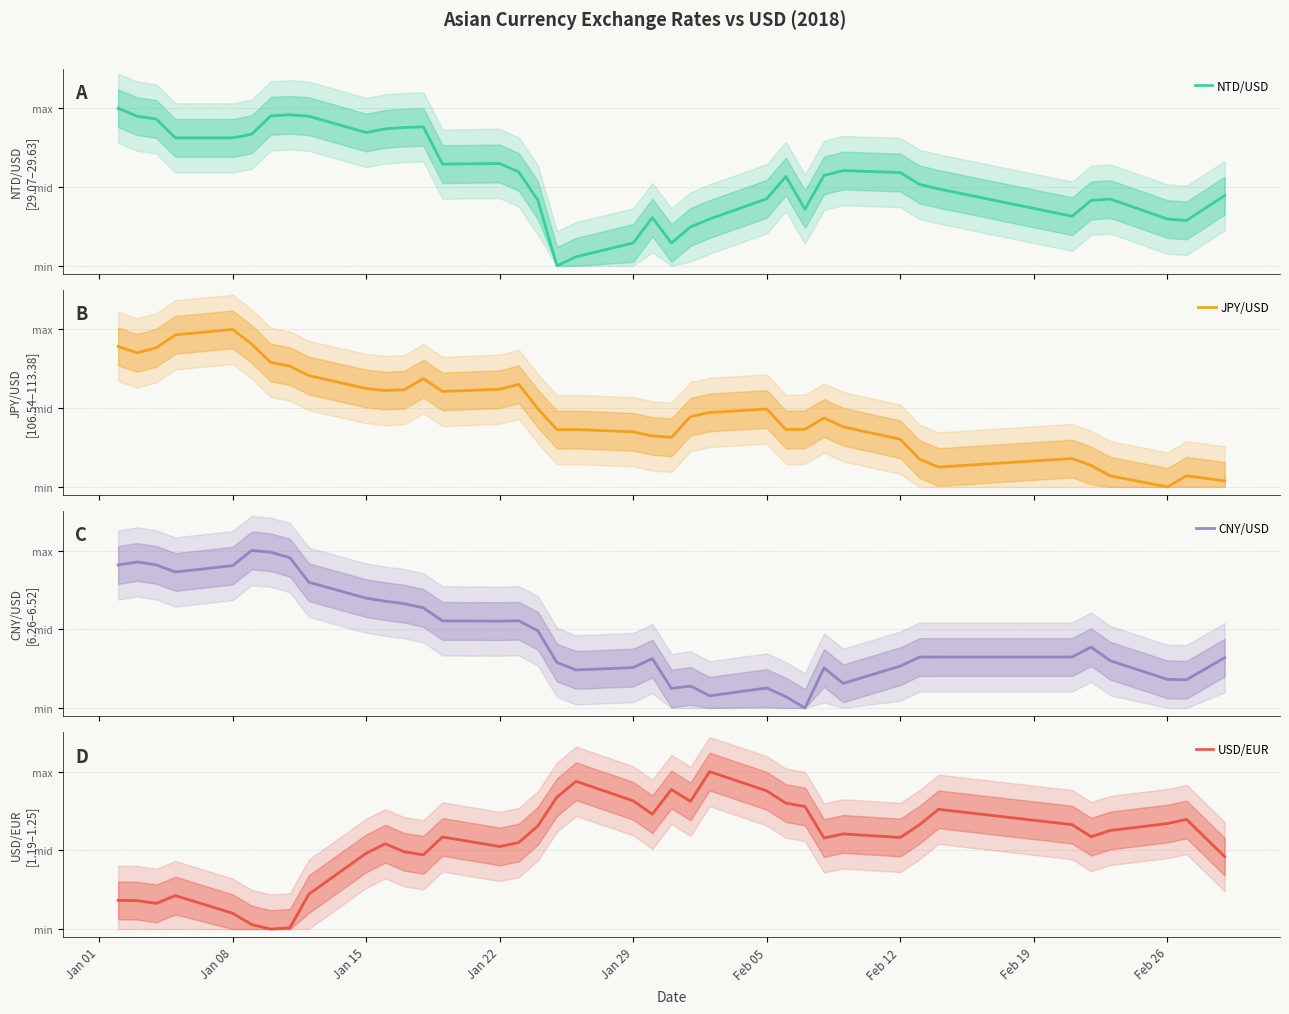

Which series has the largest total across all categories?

NTD/USD